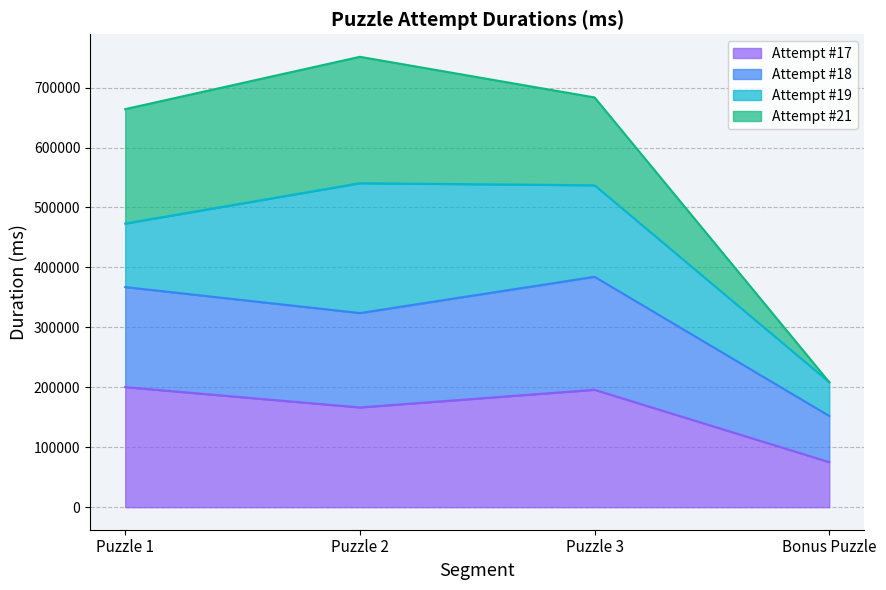

In Attempt #17, how many points are higher than both neighbors (excluding endpoints)?

1